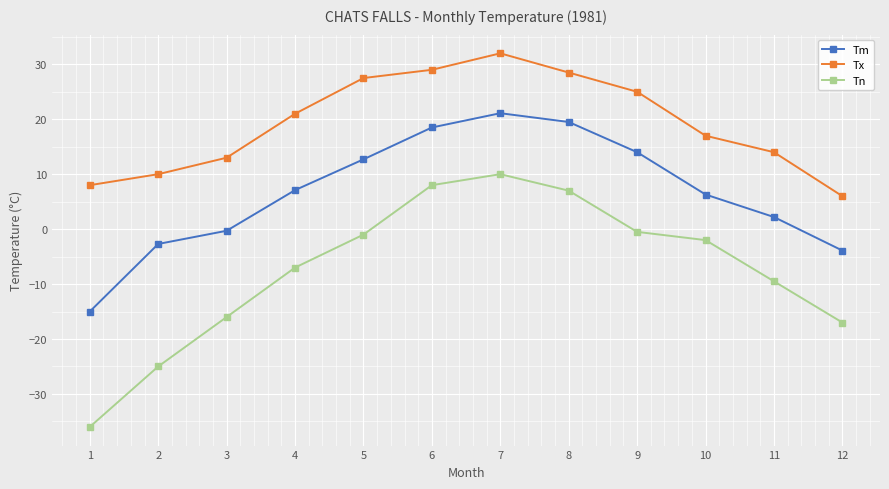

Which series has the widest spread of values?

Tn